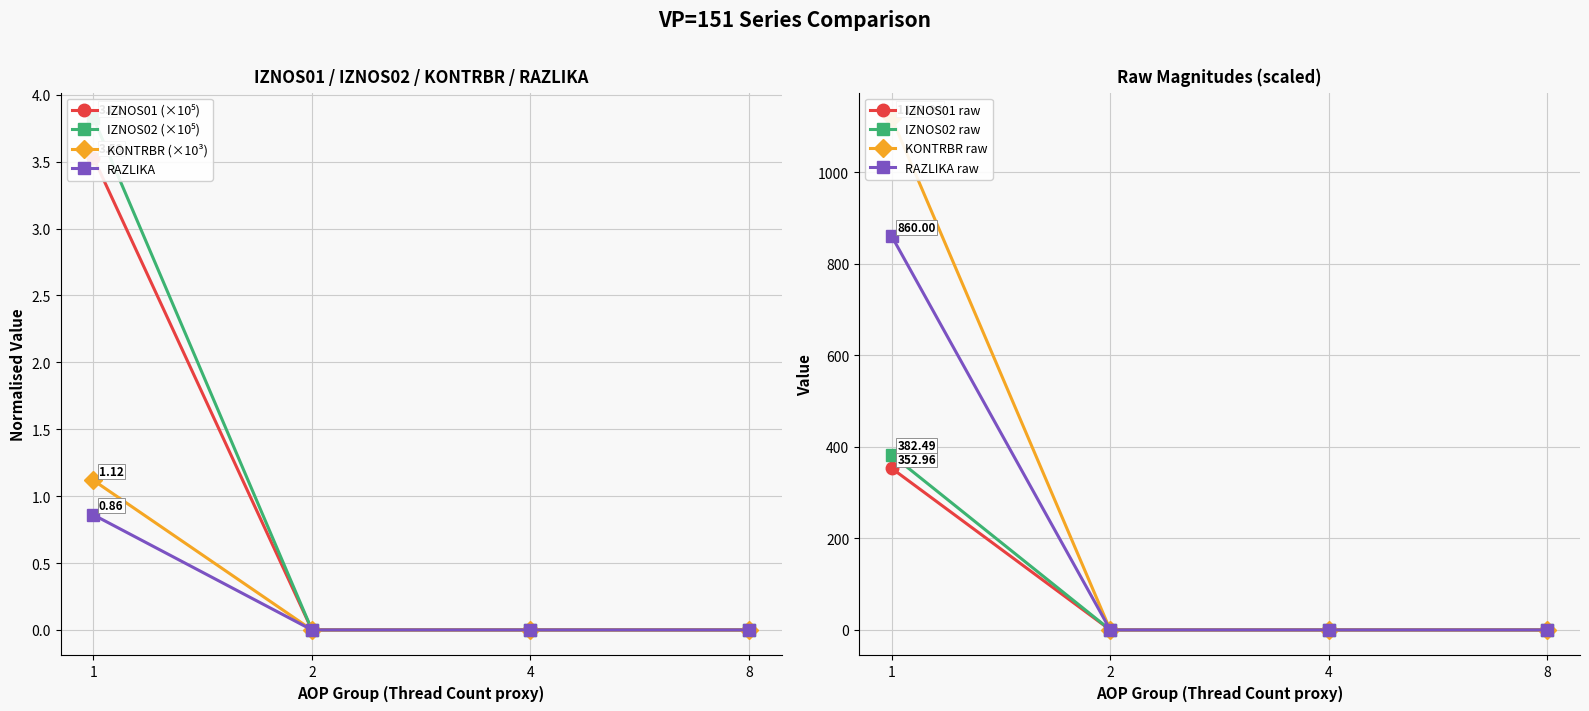

True or false: IZNOS01 has more than 2 points higher than both neighbors.

False